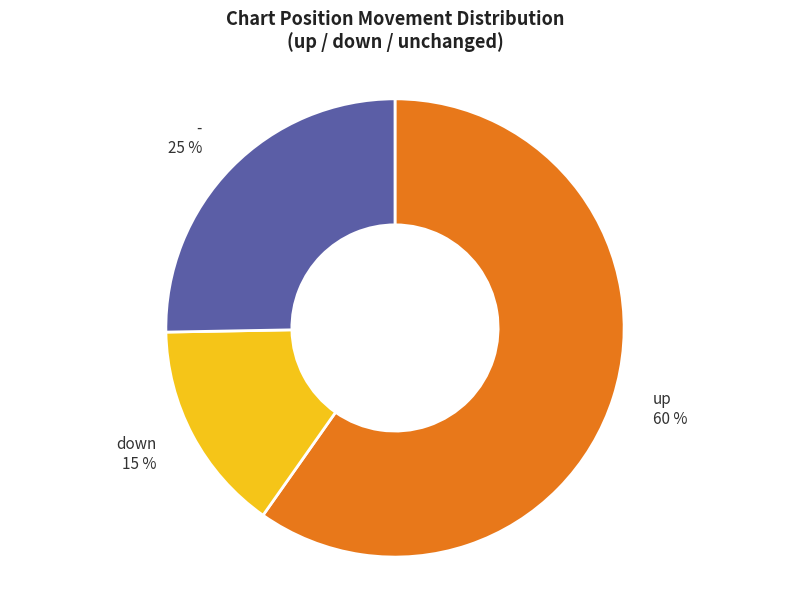

Rank the categories by value from highest to lowest.

up, -, down